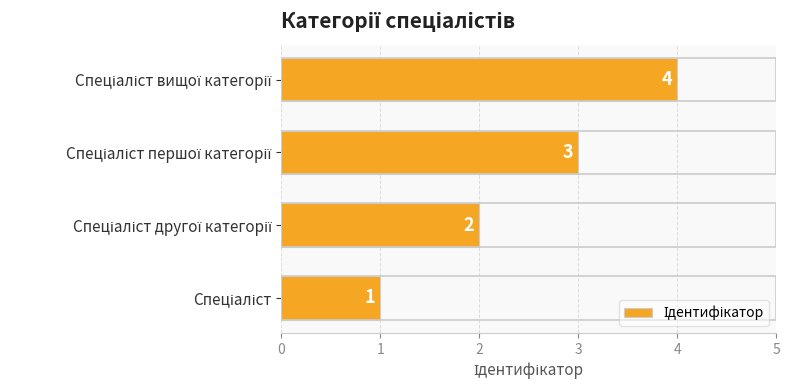

What is the difference between the maximum and minimum values?

3